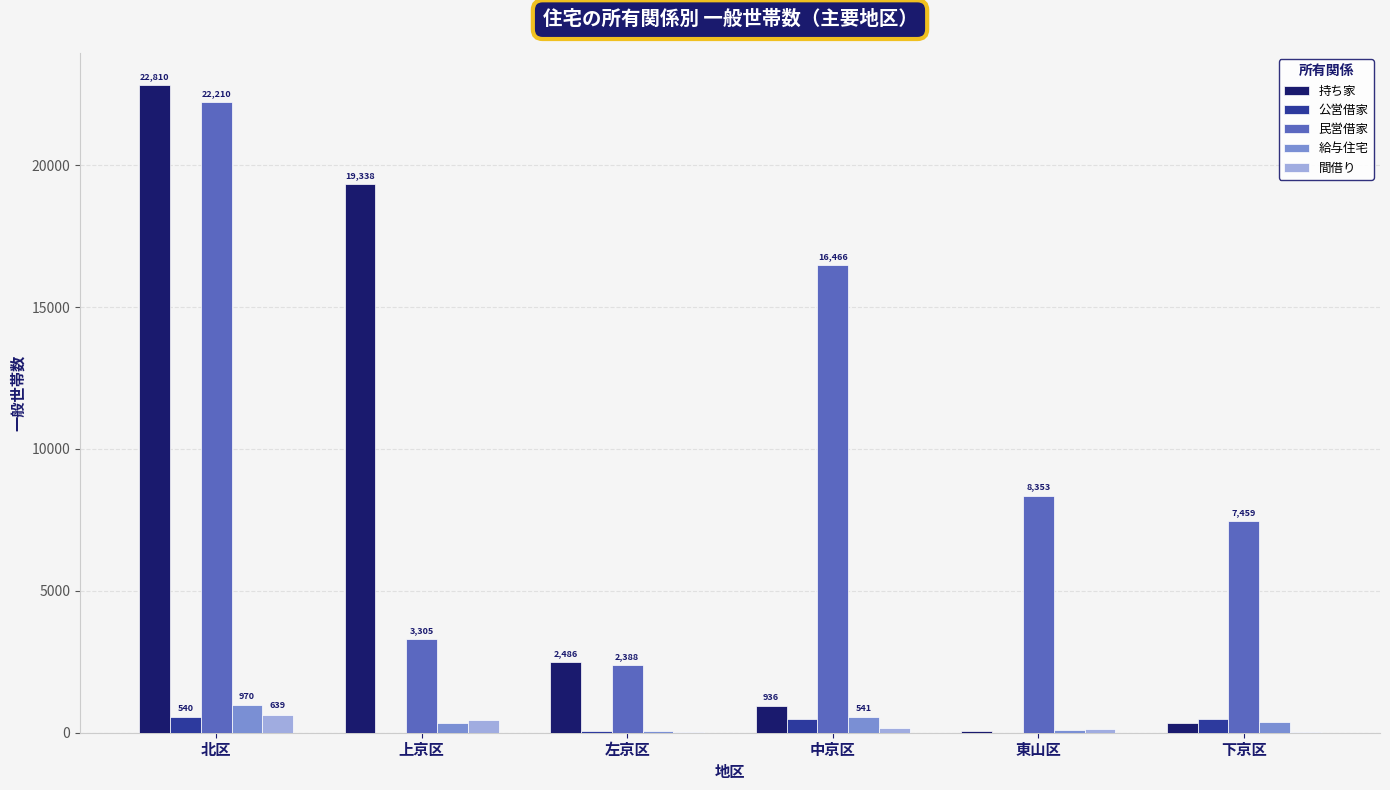

Is it true that 民営借家 equals 22210 at 北区?

True